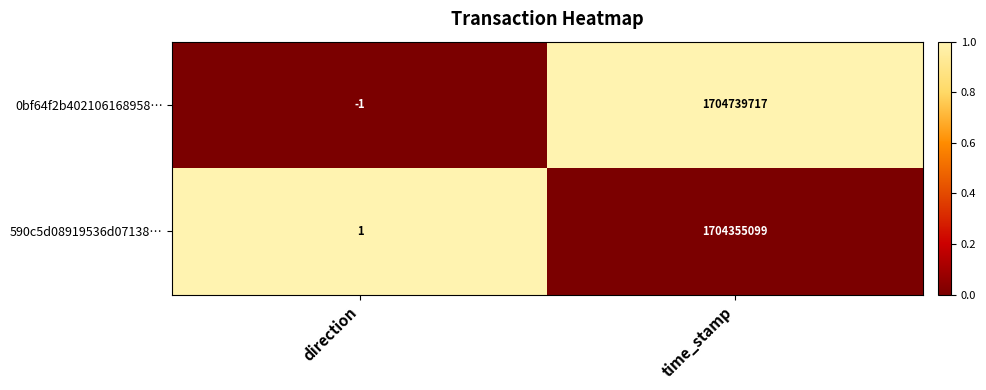

Is it true that 0bf64f2b402106168958… equals 1704739717 at time_stamp?

True